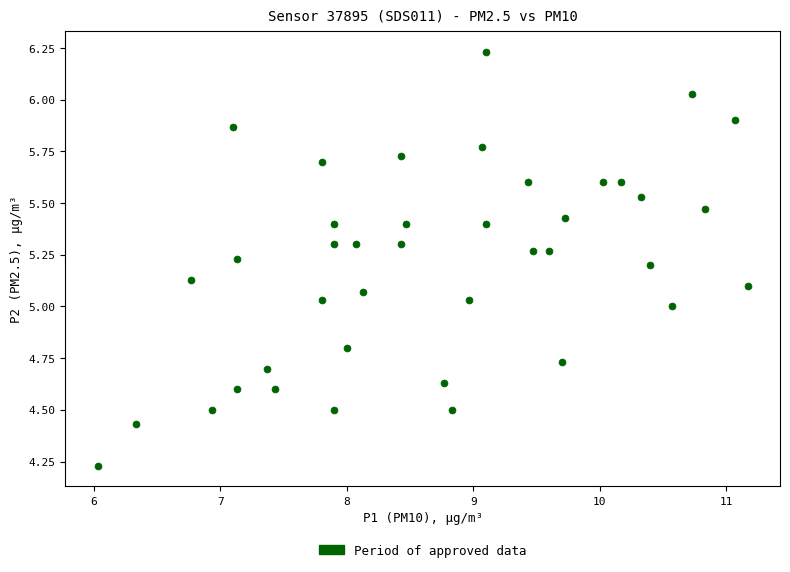

What is the range of Y values (max minus min)?

2.0